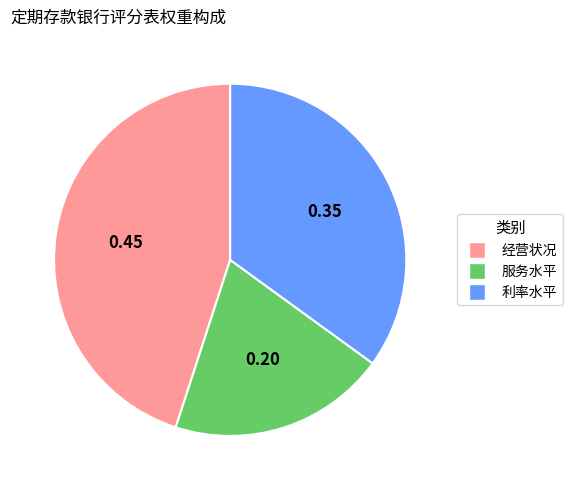

How many slices are in this pie chart?

3